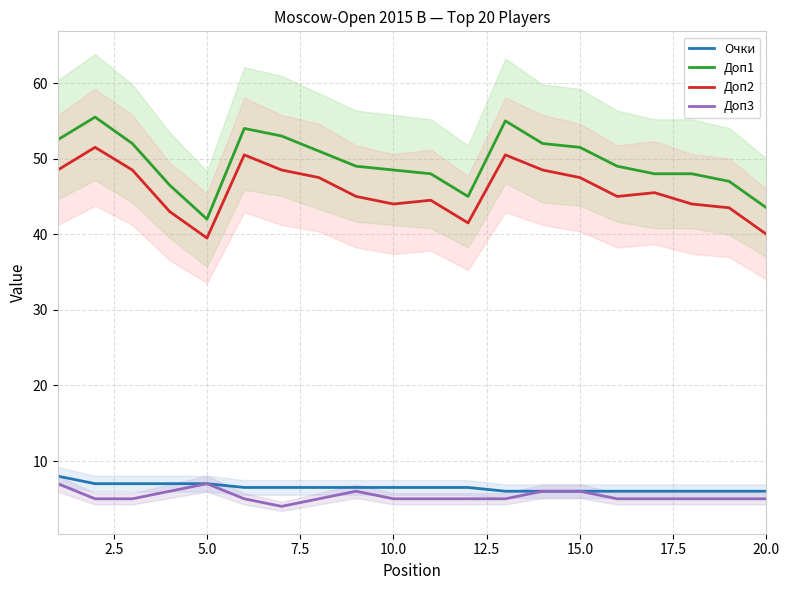

The value of Доп2 at 5.0 is 62.4. True or false?

False